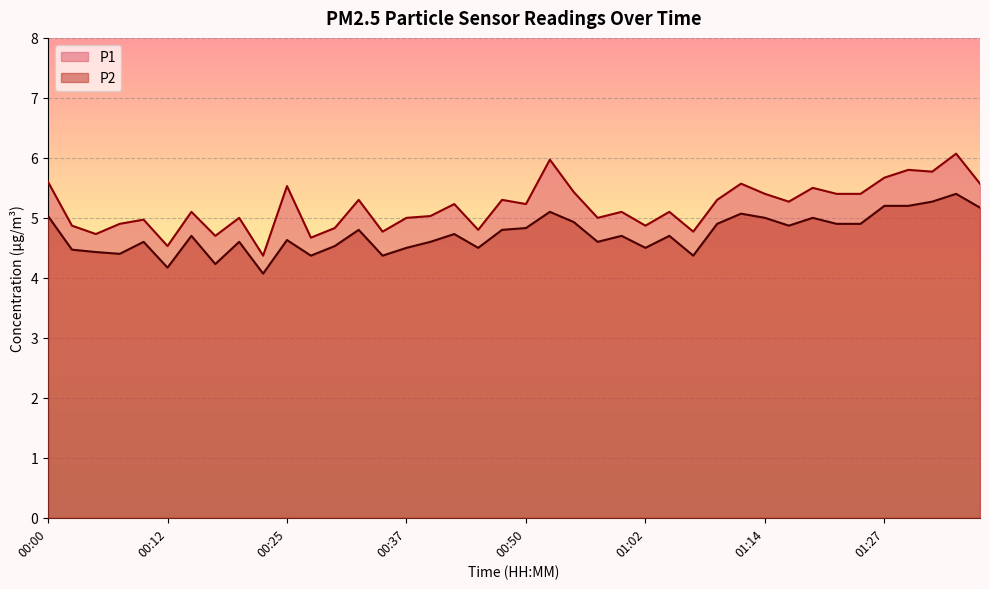

What position from the right is 01:12?

11